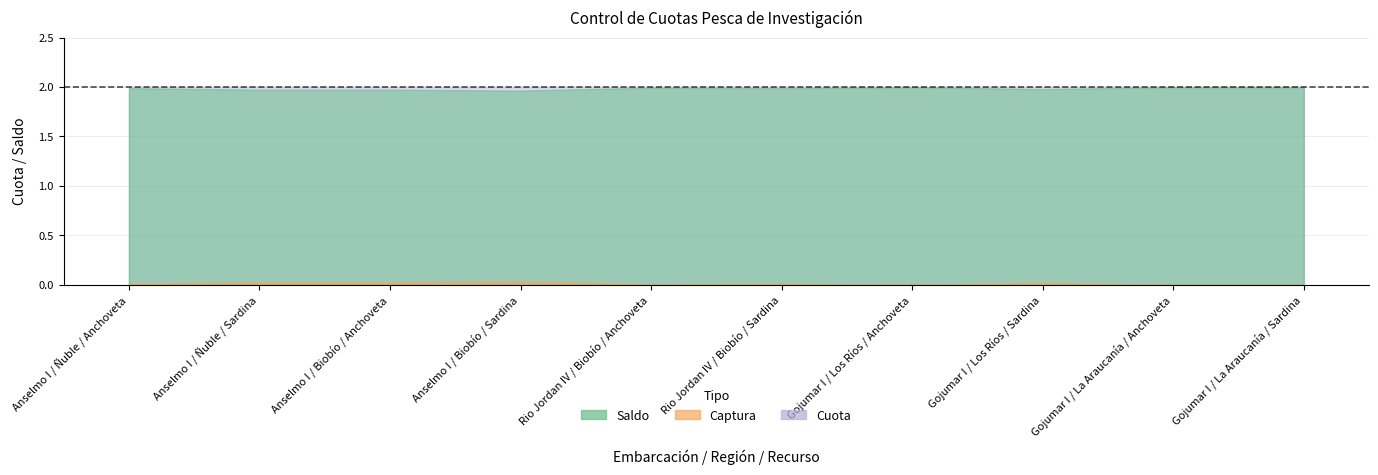

Reading left to right, what are all the values shown in this chart?

Saldo: Anselmo I / Ñuble / Anchoveta=2.0	Anselmo I / Ñuble / Sardina=2.0	Anselmo I / Biobío / Anchoveta=2.0	Anselmo I / Biobío / Sardina=2.0	Rio Jordan IV / Biobío / Anchoveta=2.0	Rio Jordan IV / Biobío / Sardina=2.0	Gojumar I / Los Ríos / Anchoveta=2.0	Gojumar I / Los Ríos / Sardina=2.0	Gojumar I / La Araucanía / Anchoveta=2.0	Gojumar I / La Araucanía / Sardina=2.0
Captura: Anselmo I / Ñuble / Anchoveta=0.0	Anselmo I / Ñuble / Sardina=0.0	Anselmo I / Biobío / Anchoveta=0.0	Anselmo I / Biobío / Sardina=0.0	Rio Jordan IV / Biobío / Anchoveta=0.0	Rio Jordan IV / Biobío / Sardina=0.0	Gojumar I / Los Ríos / Anchoveta=0.0	Gojumar I / Los Ríos / Sardina=0.0	Gojumar I / La Araucanía / Anchoveta=0.0	Gojumar I / La Araucanía / Sardina=0.0
Cuota: Anselmo I / Ñuble / Anchoveta=2.0	Anselmo I / Ñuble / Sardina=2.0	Anselmo I / Biobío / Anchoveta=2.0	Anselmo I / Biobío / Sardina=2.0	Rio Jordan IV / Biobío / Anchoveta=2.0	Rio Jordan IV / Biobío / Sardina=2.0	Gojumar I / Los Ríos / Anchoveta=2.0	Gojumar I / Los Ríos / Sardina=2.0	Gojumar I / La Araucanía / Anchoveta=2.0	Gojumar I / La Araucanía / Sardina=2.0